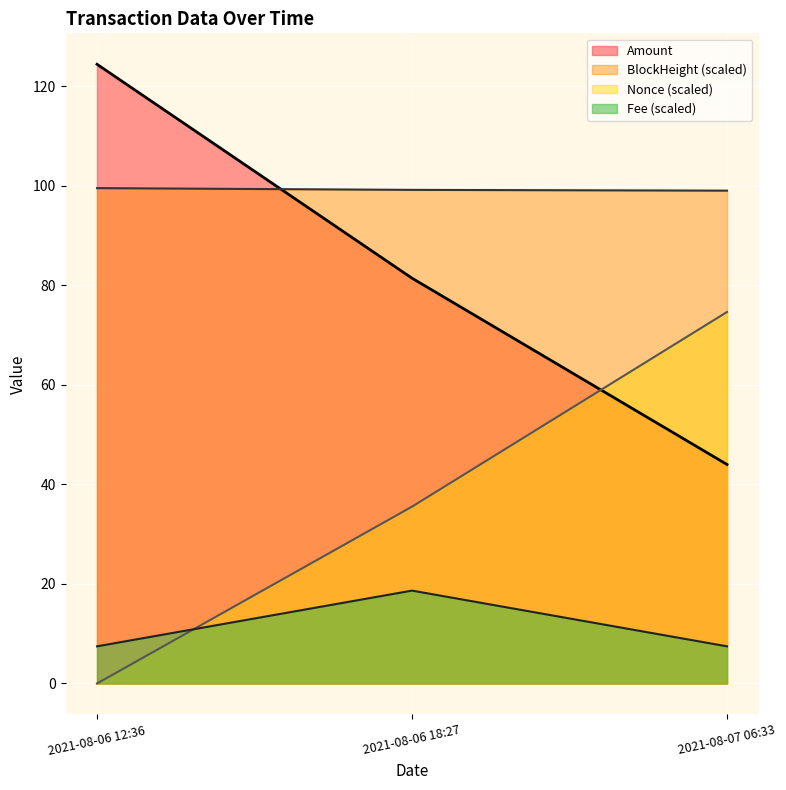

List the series in order of their overall mean, lowest first.

Fee (scaled), Nonce (scaled), Amount, BlockHeight (scaled)